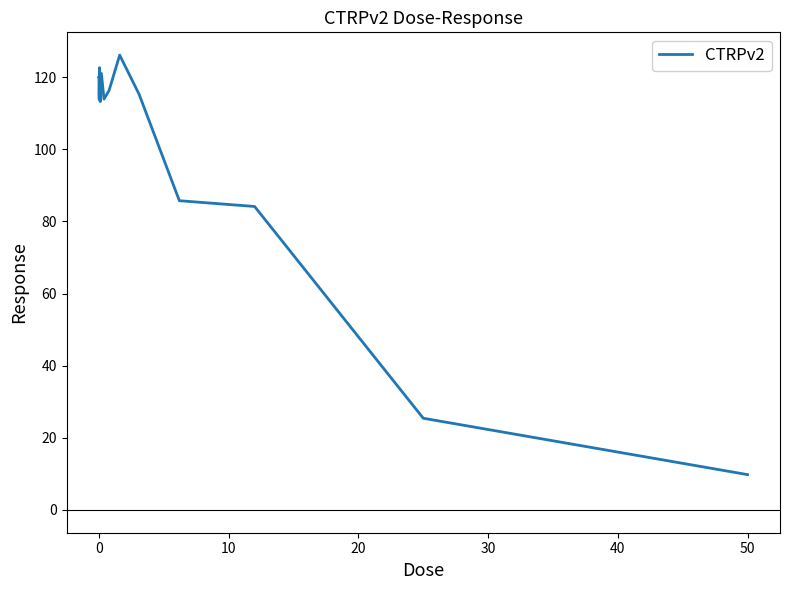

What is the minimum value shown in the chart?

9.8